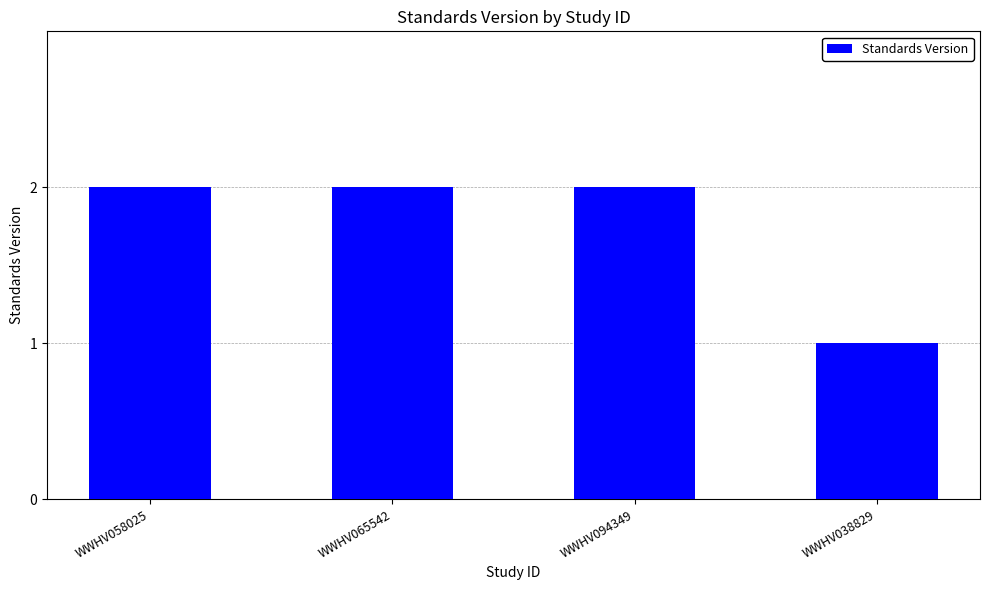

Reading right to left, what are all the values shown in this chart?

1	2	2	2